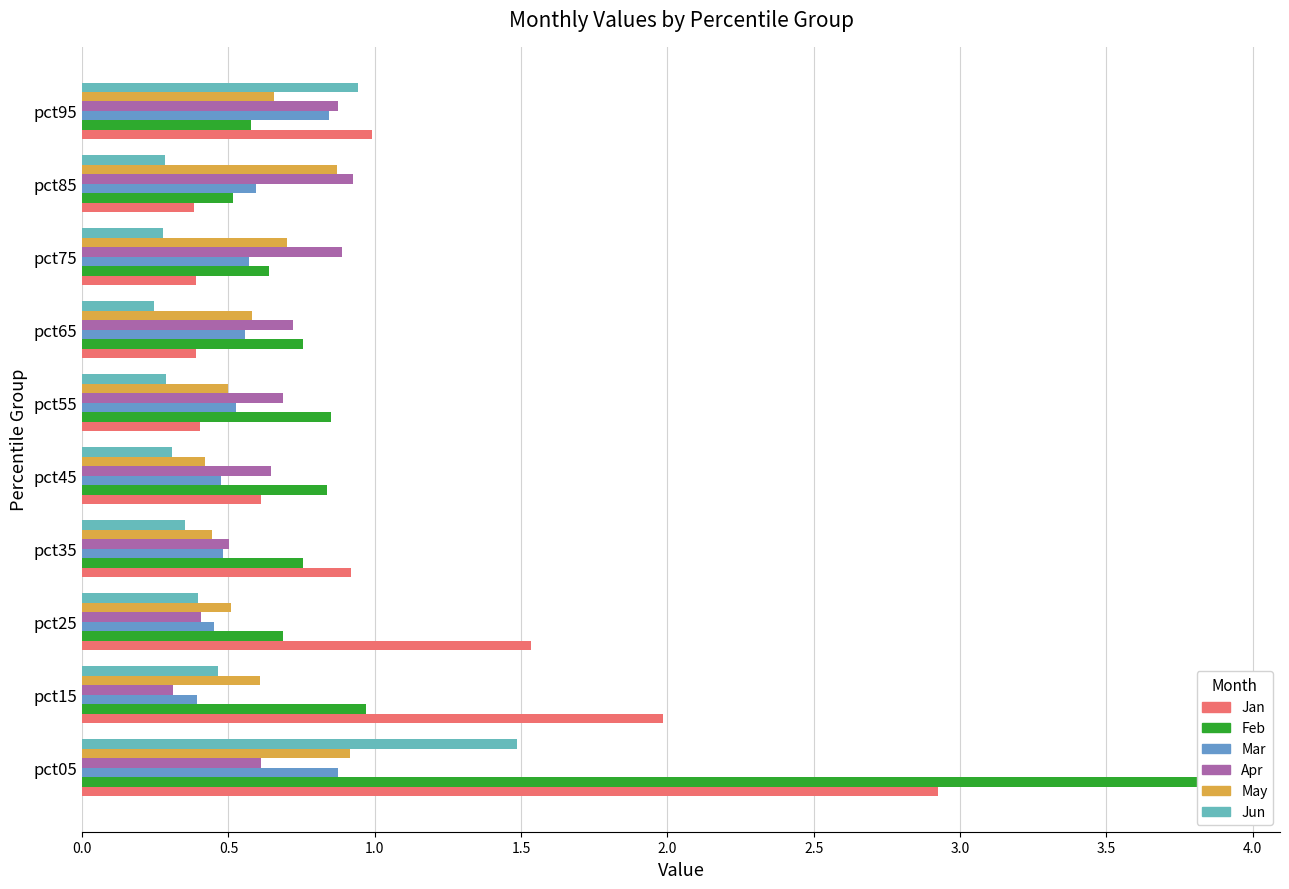

What position from the right is 0.5?

9